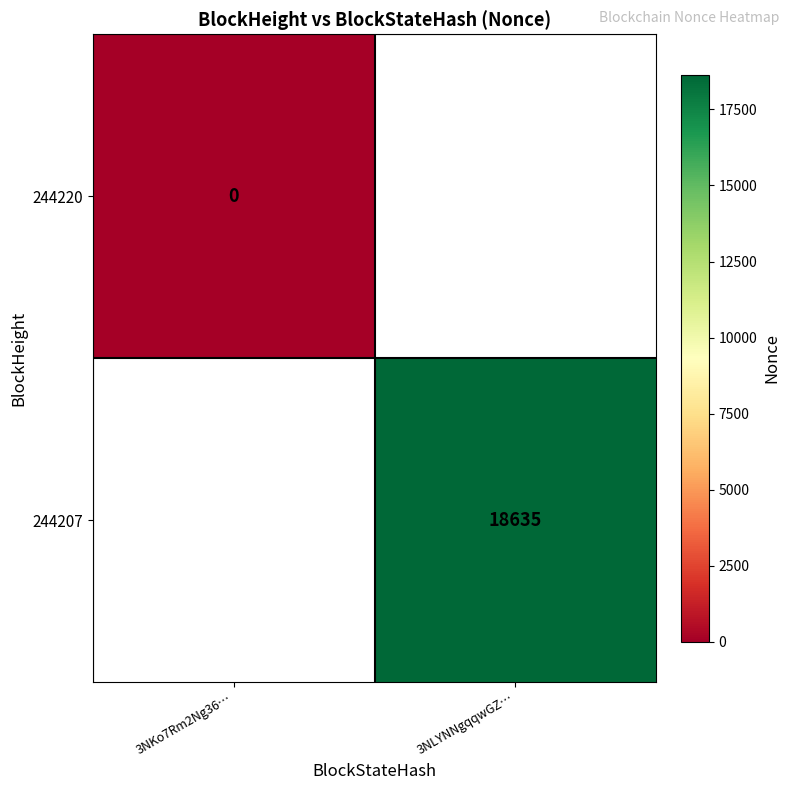

True or false: 244207 has a value of 18635 at 3NLYNNgqqwGZ….

True